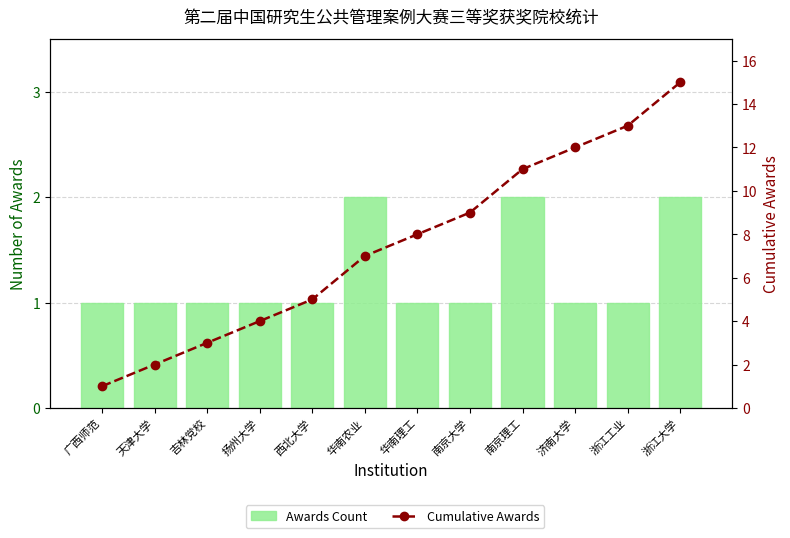

Reading left to right, transcribe all the data shown in this chart.

Awards Count: 1	1	1	1	1	2	1	1	2	1	1	2
Cumulative Awards: 1	2	3	4	5	7	8	9	11	12	13	15